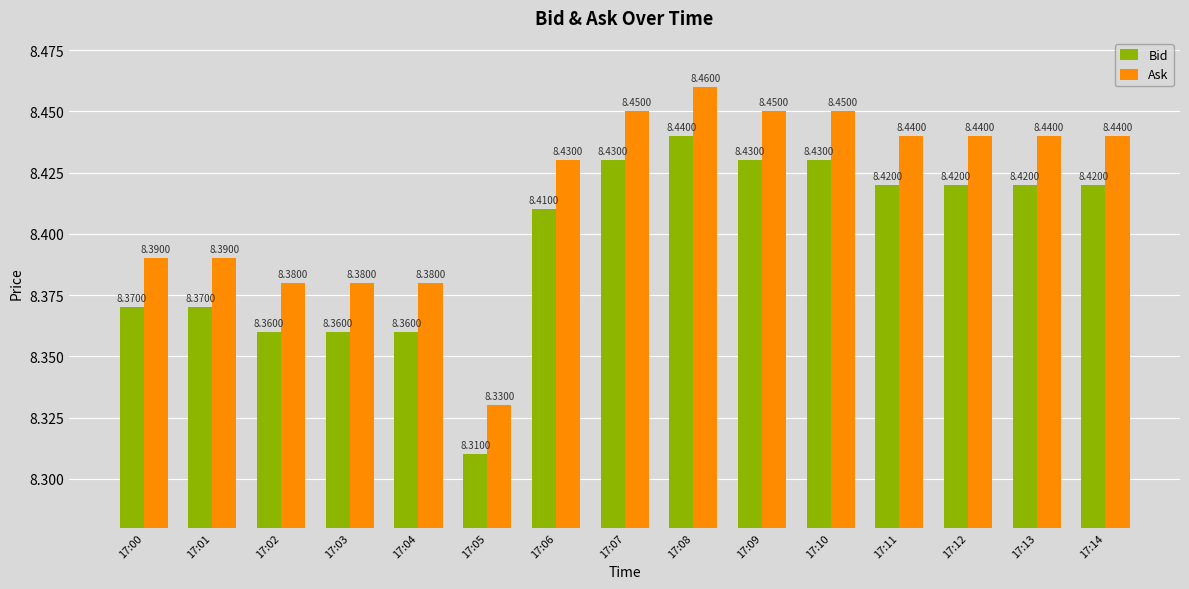

How many groups of bars are there?

15